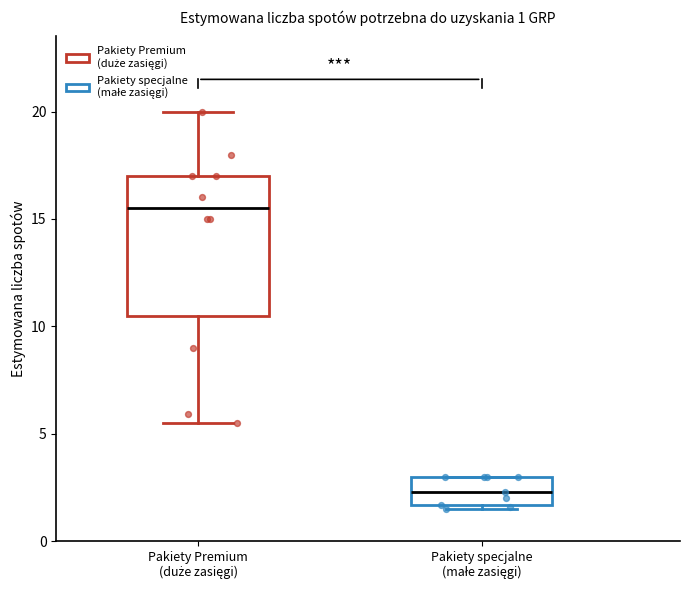

Which box has the highest median line?

Pakiety Premium (duże zasięgi)